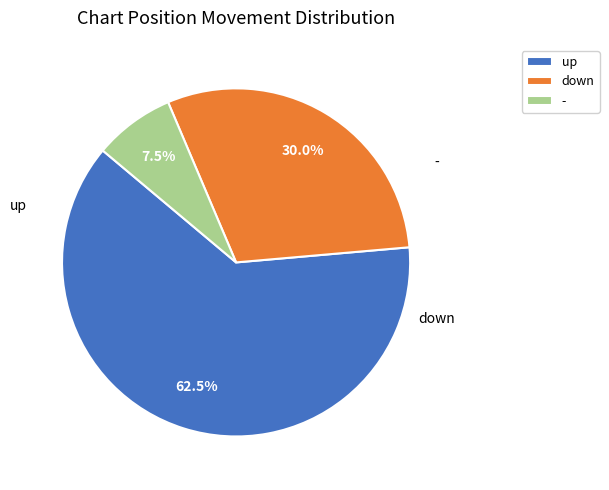

Approximately how many times larger is the value at down compared to up?

0.5